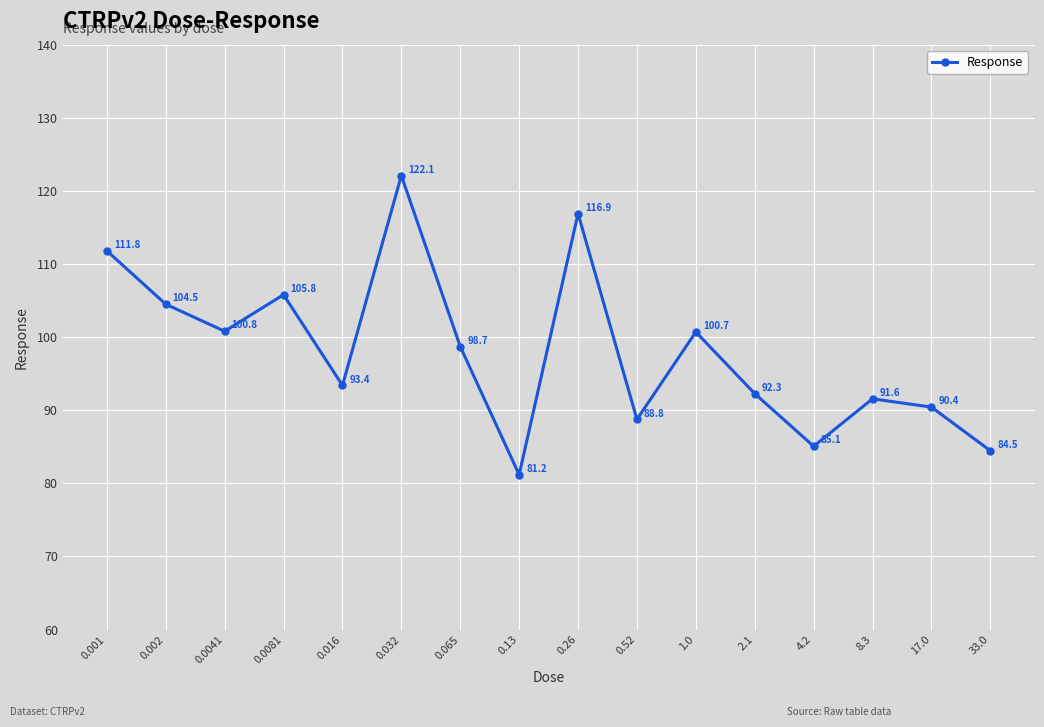

Read the value at 0.065.

98.7